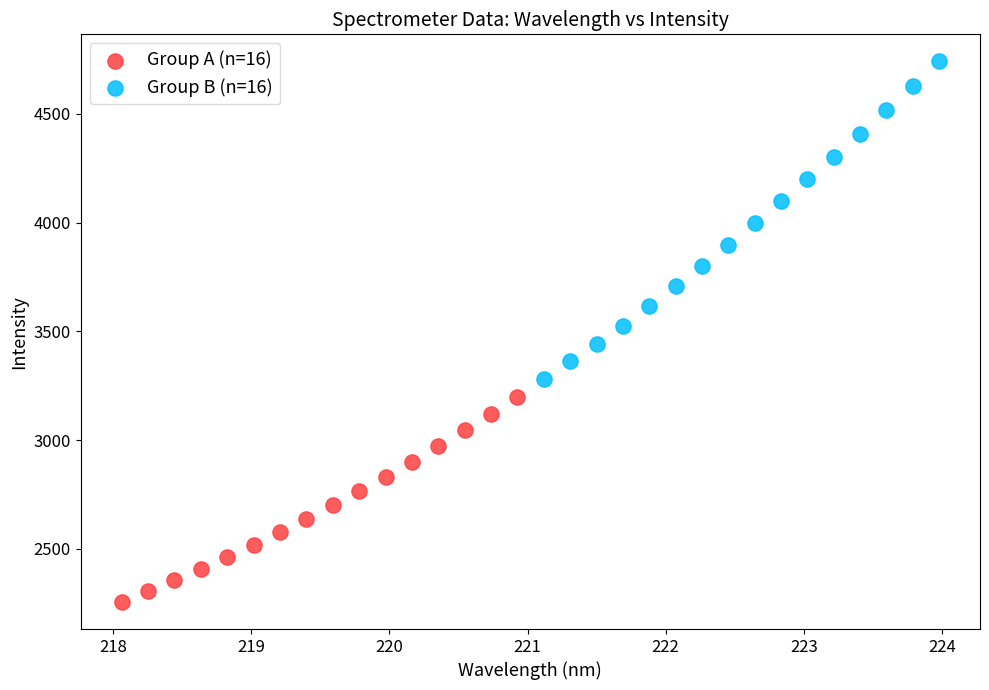

Which series has the largest Y range (max minus min)?

Group B (n=16)